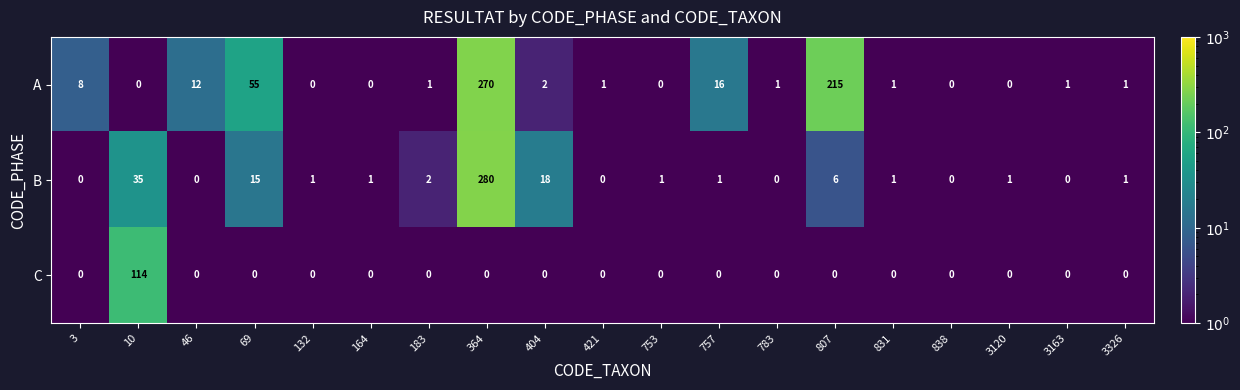

Which series has the largest total across all categories?

A